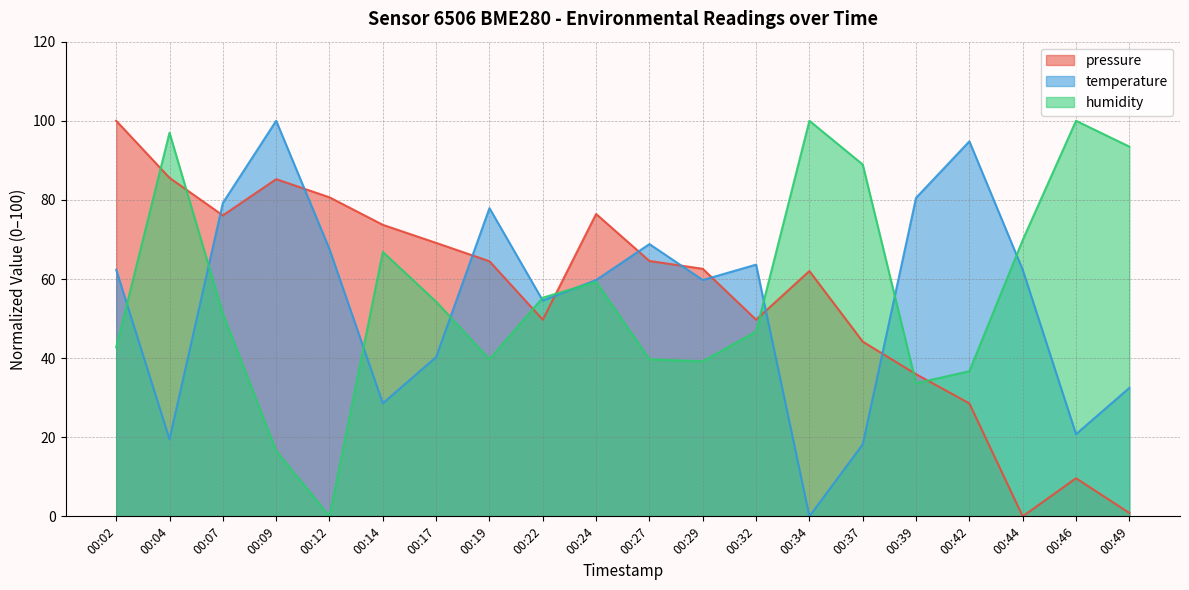

What is the difference between the maximum and minimum values in the humidity series?

100.0